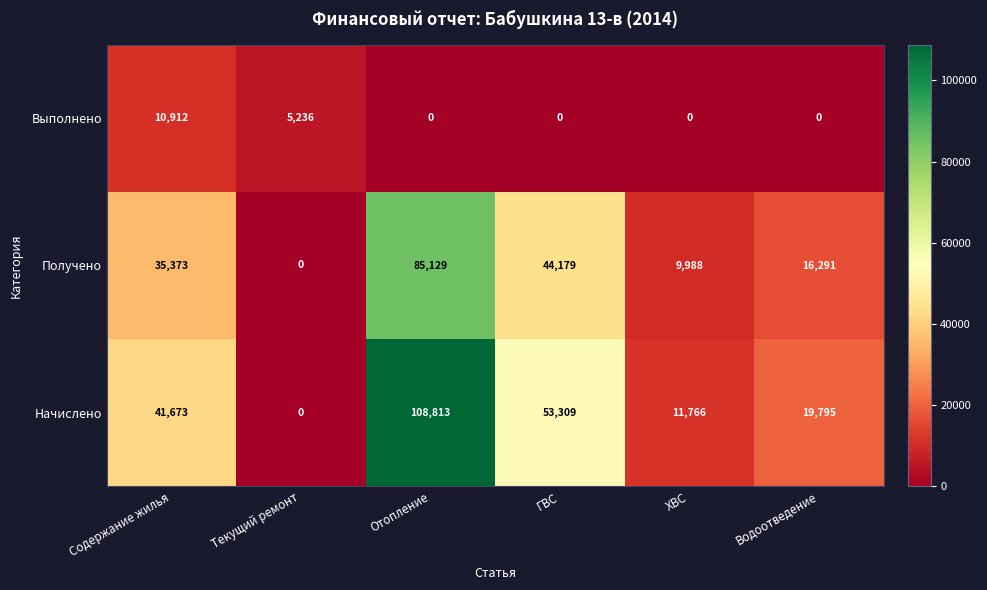

Reading right to left, extract all data points from this chart.

Выполнено: 0	0	0	0	5236	10912
Получено: 16291	9988	44179	85129	0	35373
Начислено: 19795	11766	53309	108813	0	41673